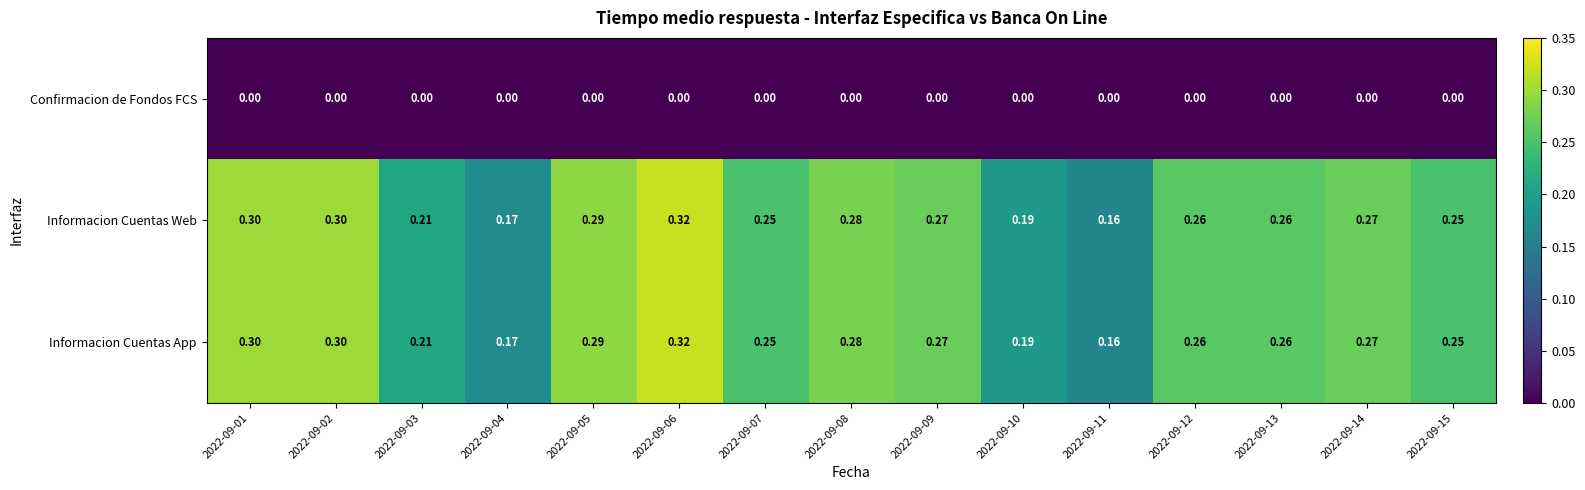

How many categories are shown in the chart?

15